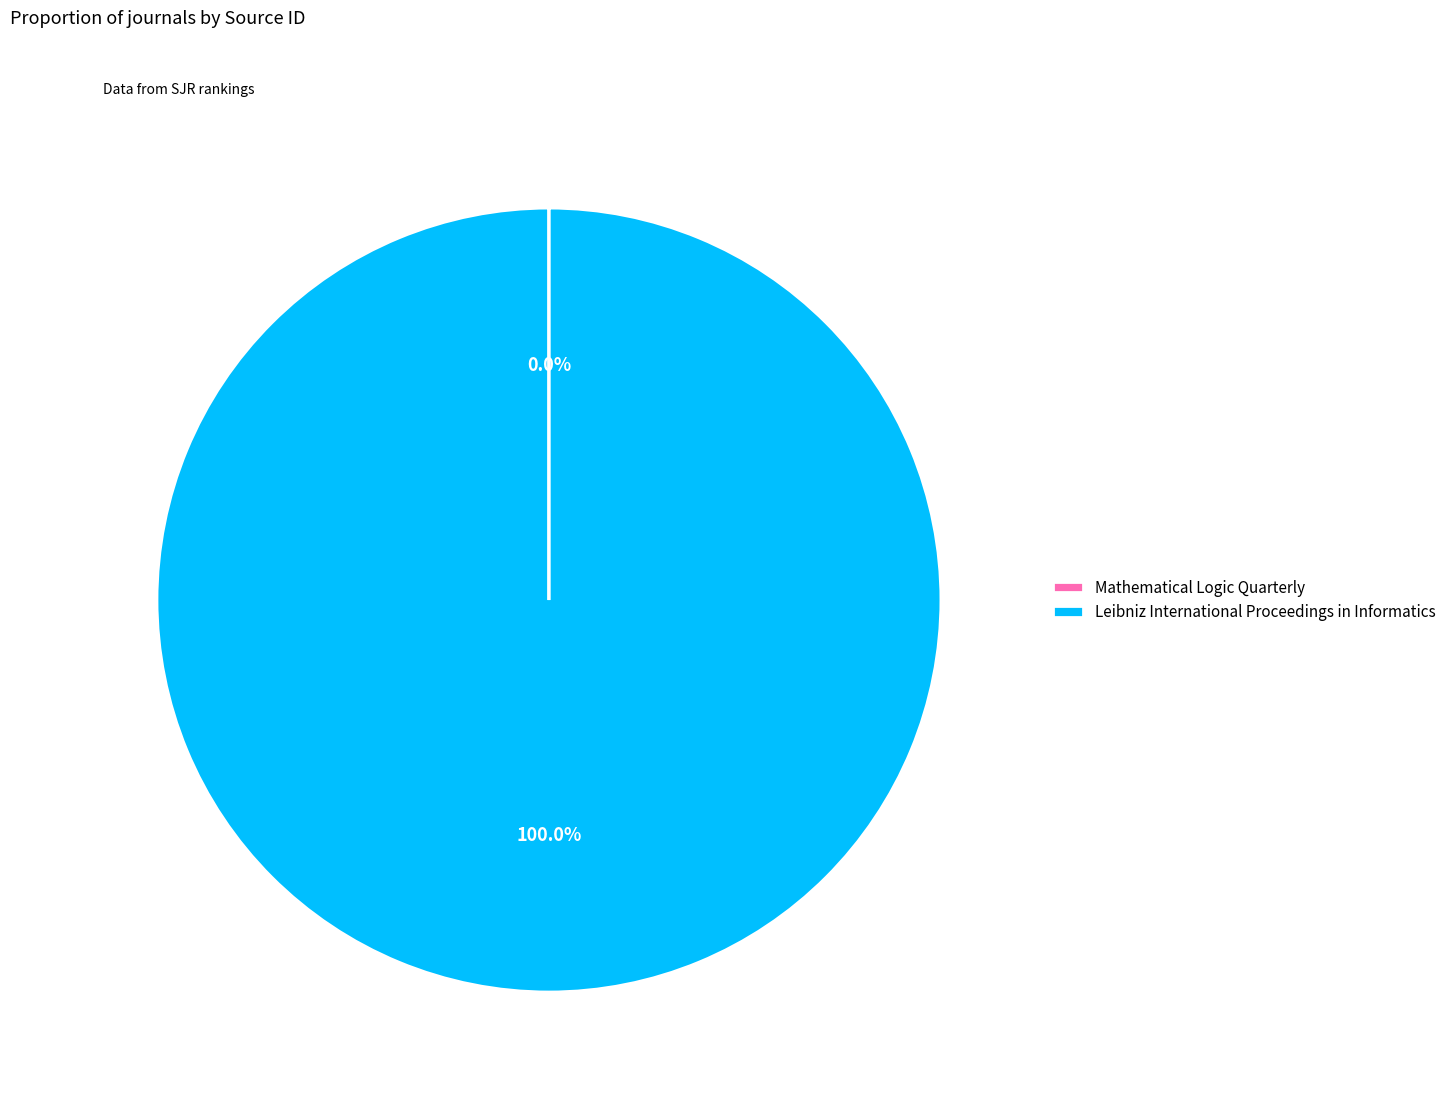

Is there any slice that represents more than half of the pie?

Yes